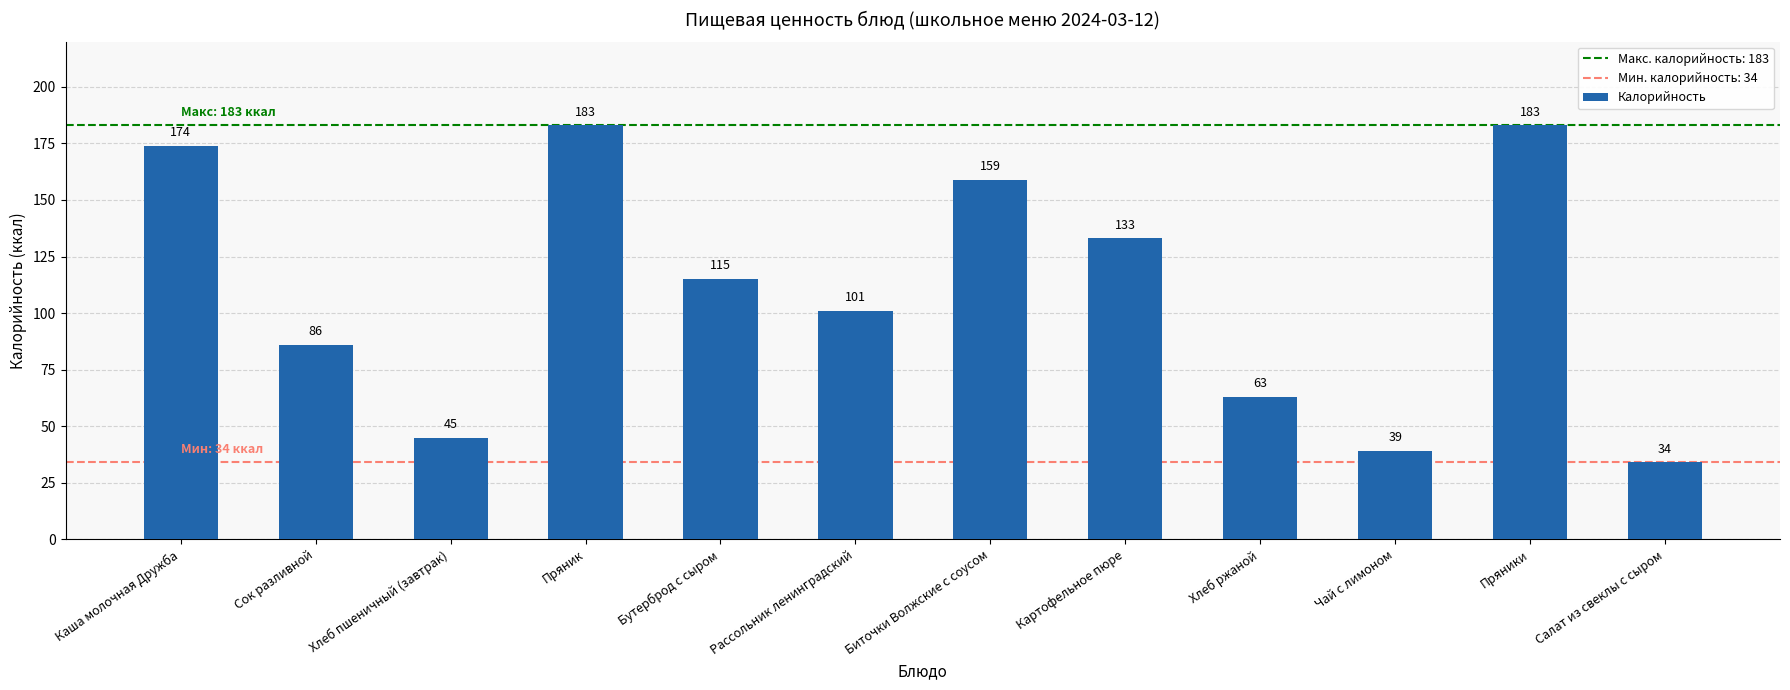

What is the minimum value shown in the chart?

34